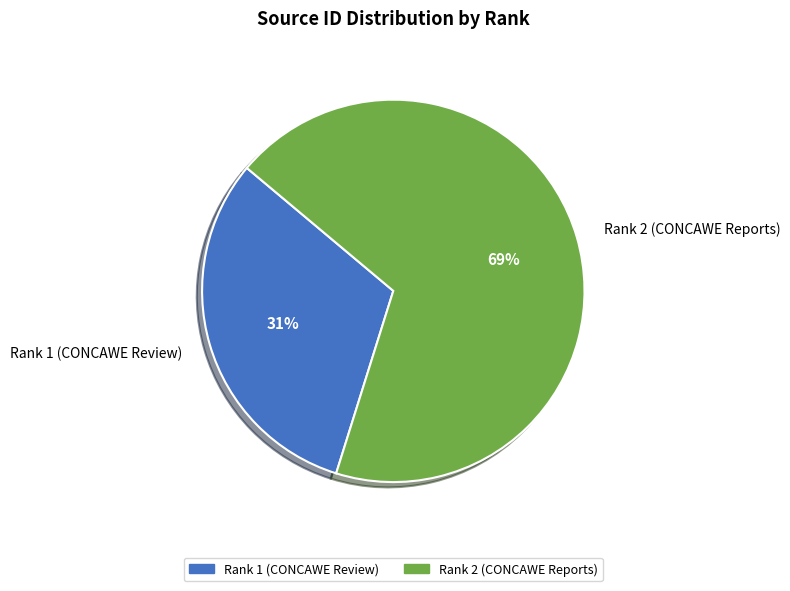

Is the sum of Rank 2 (CONCAWE Reports) and Rank 1 (CONCAWE Review) greater than half?

Yes